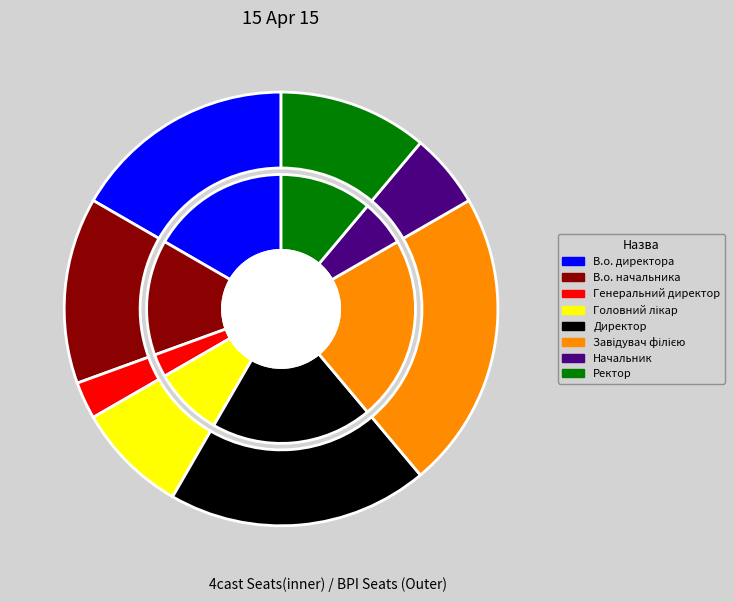

Rank the categories by value from highest to lowest.

Завідувач філією, Директор, В.о. директора, В.о. начальника, Ректор, Головний лікар, Начальник, Генеральний директор